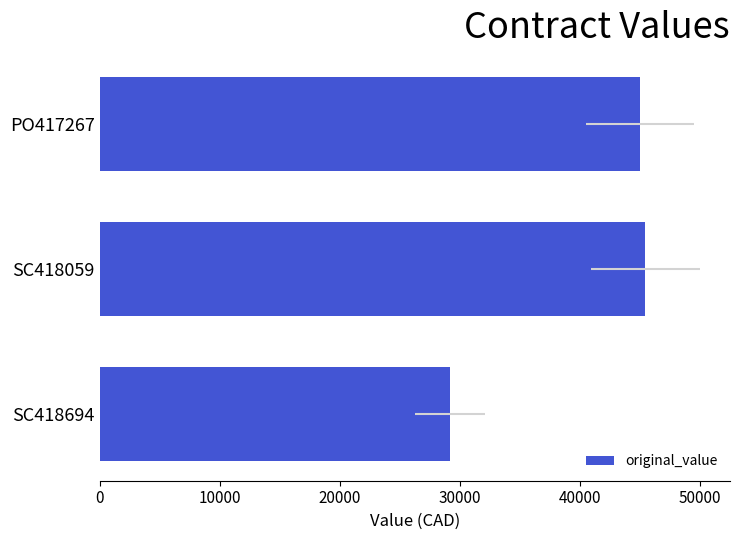

Reading left to right, what are all the values shown in this chart?

45000	45475	29162